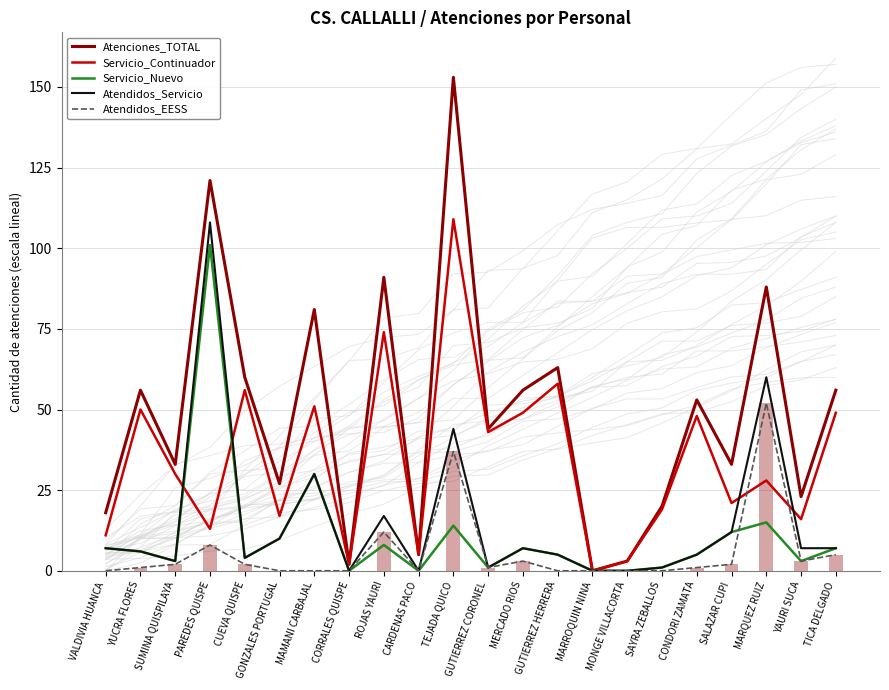

What is the label of the 5th bar from the right?

CONDORI ZAMATA